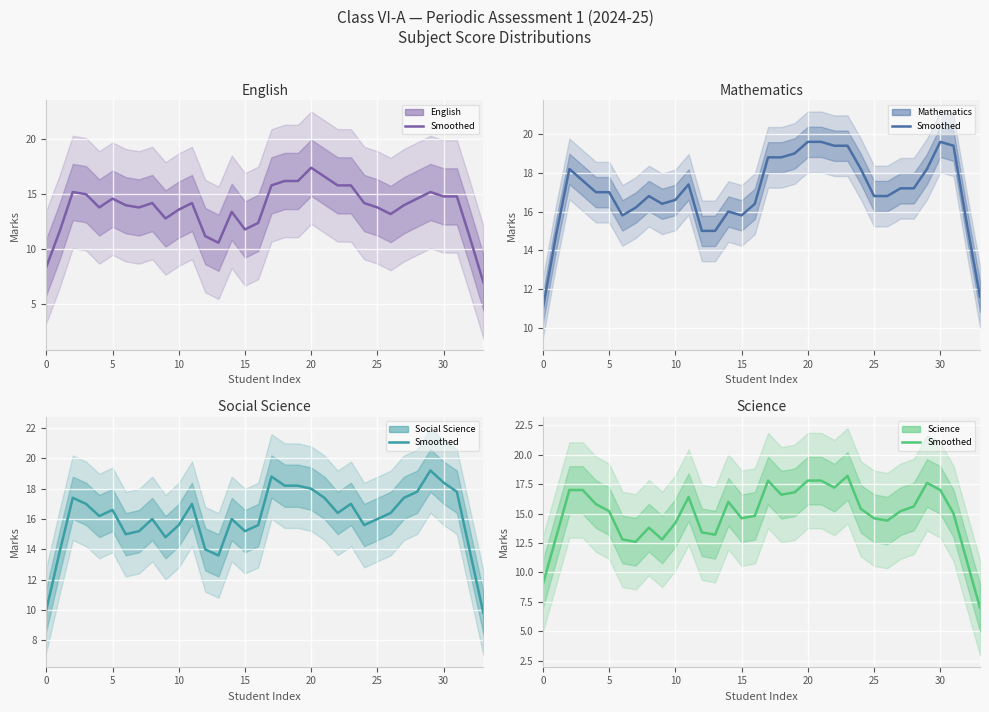

True or false: Mathematics and Social Science cross at least once.

True